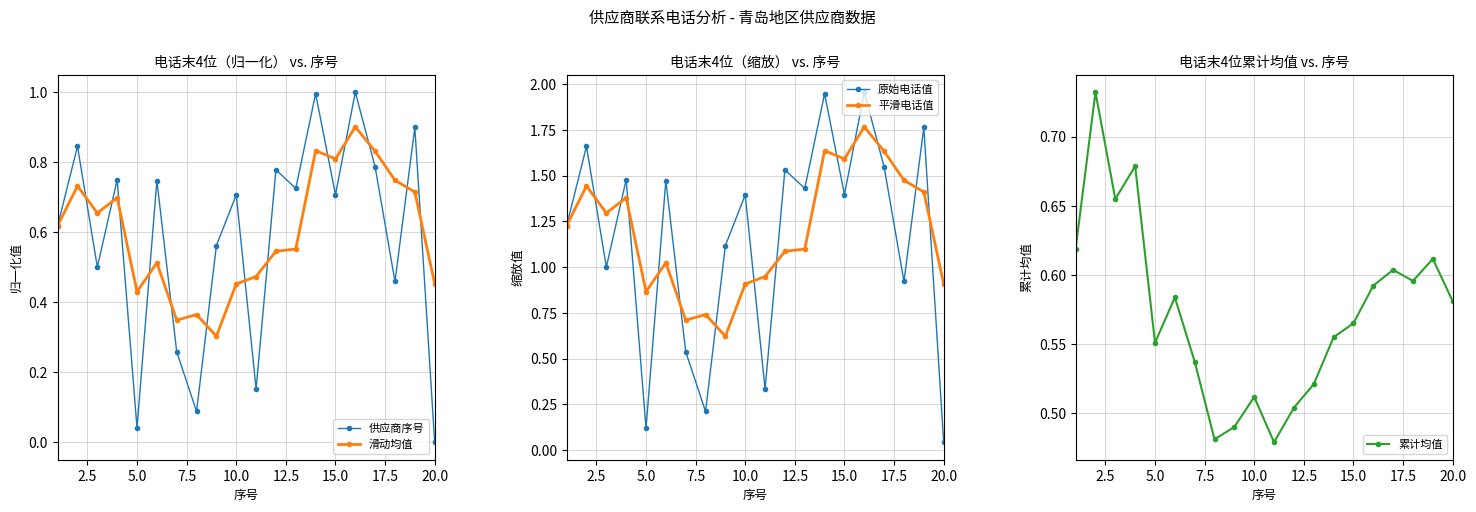

True or false: 供应商序号 has more than 1 points higher than both neighbors.

True